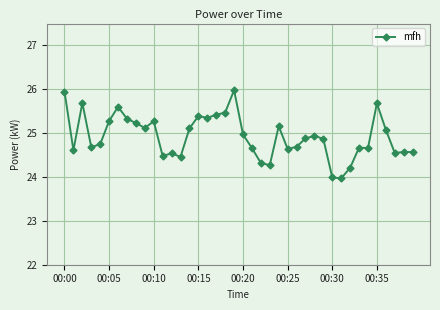

What is the smallest value displayed?

24.0